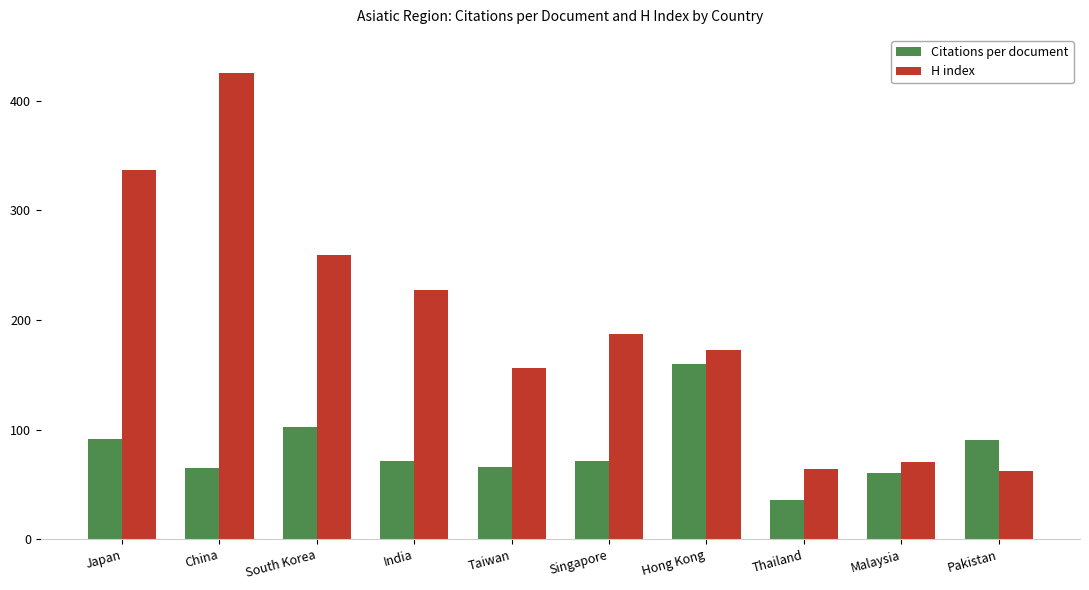

What is the label of the 1st bar from the left?

Japan